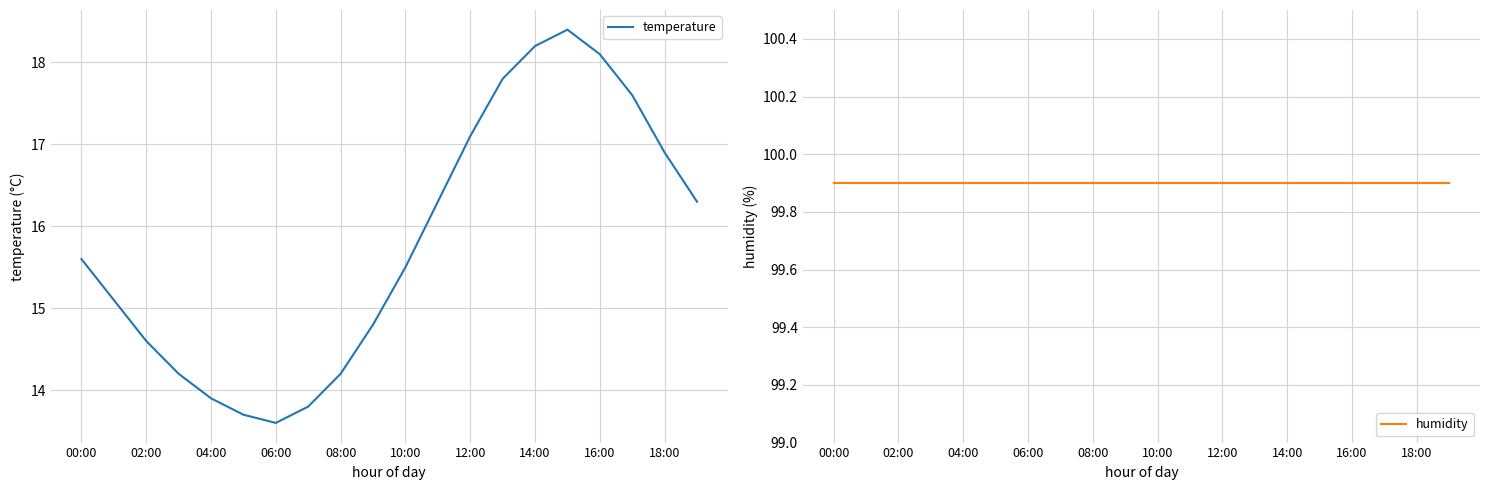

Which series has the largest total across all categories?

humidity